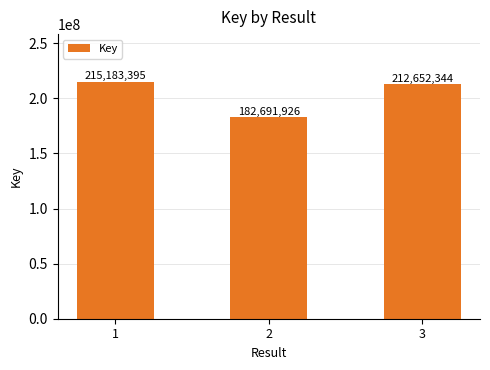

List the labels in order of value, smallest first.

2, 3, 1